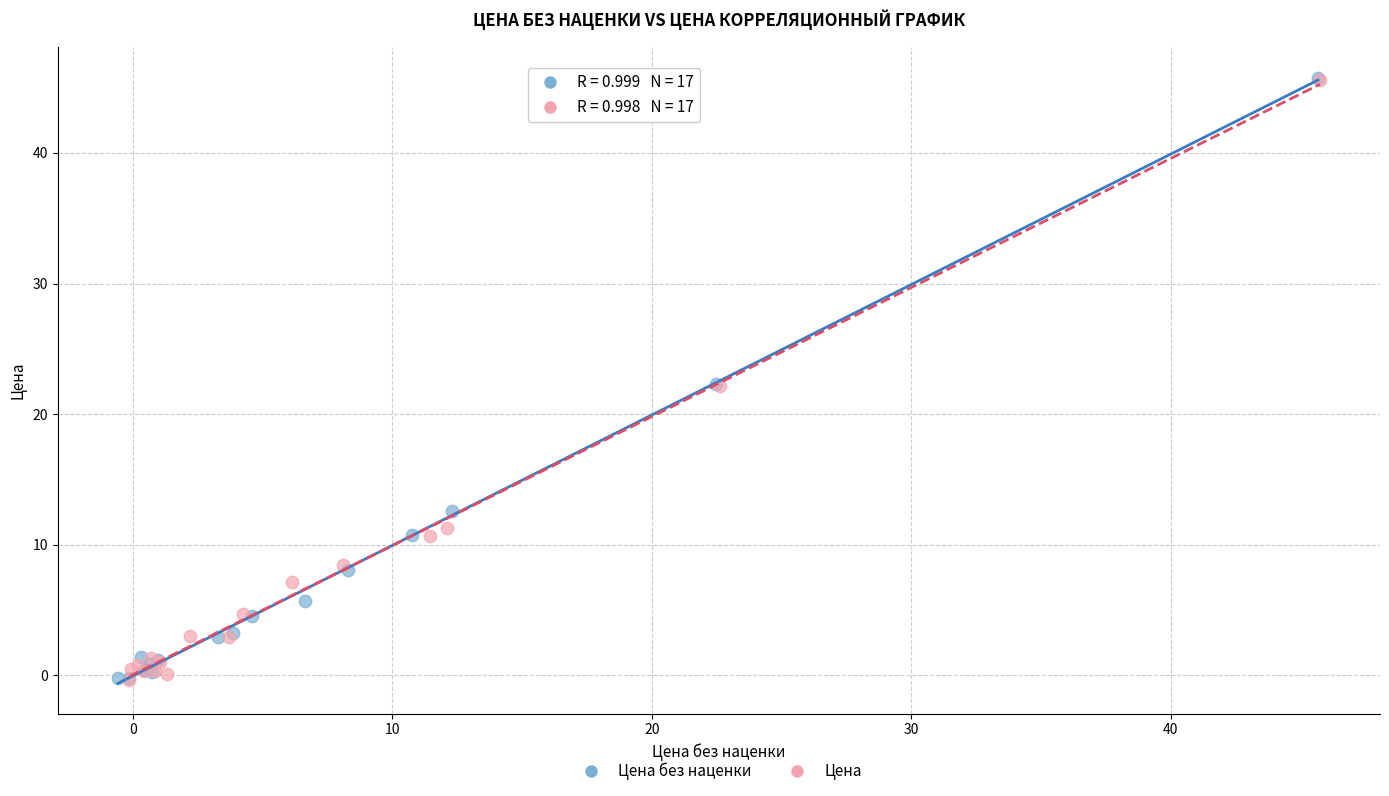

What are all the series names shown in the legend?

Цена без наценки, Цена